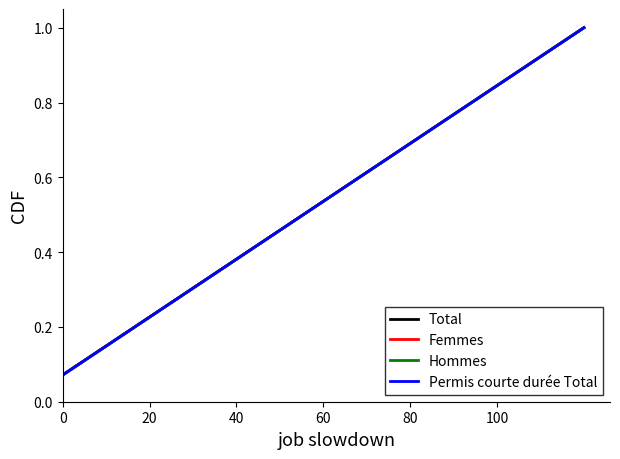

True or false: Permis courte durée Total and Femmes intersect in this chart.

False